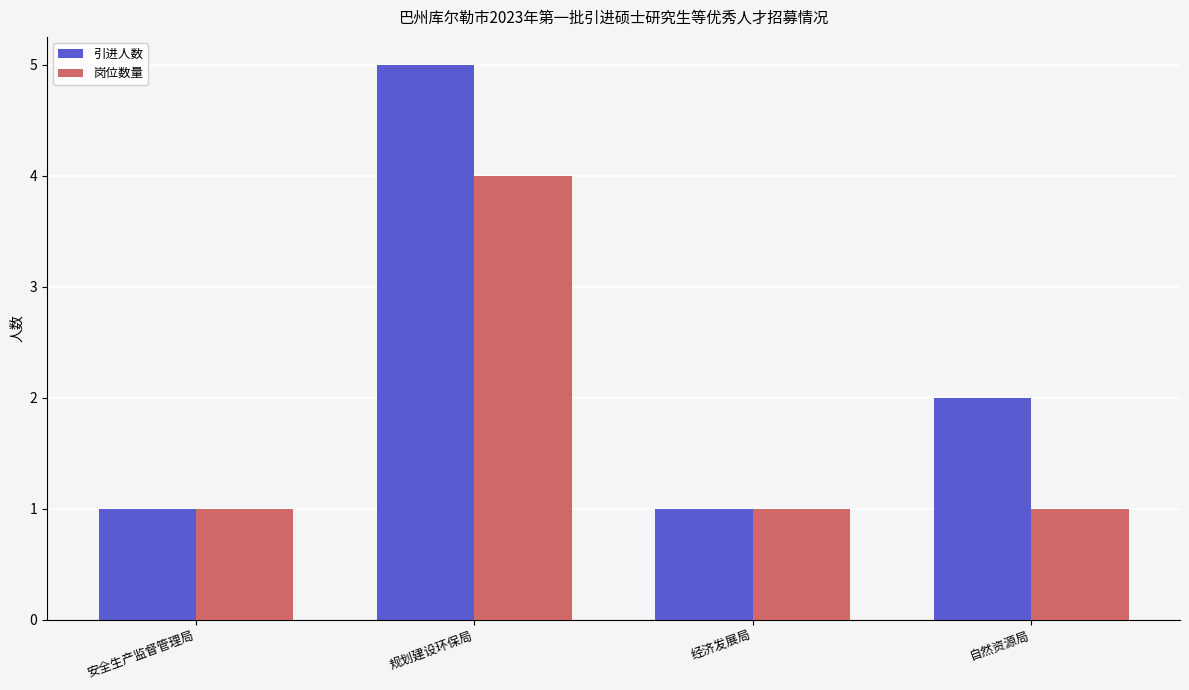

What are all the series names shown in the legend?

引进人数, 岗位数量